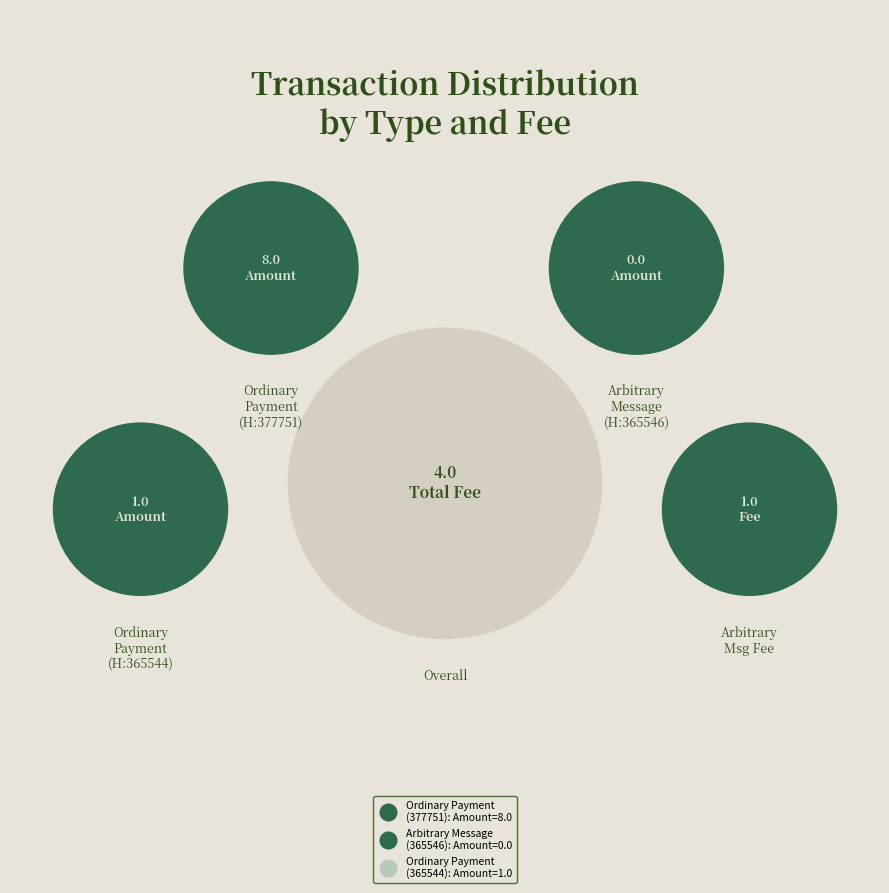

True or false: Arbitrary Message
(365546) accounts for 0% of the total.

True